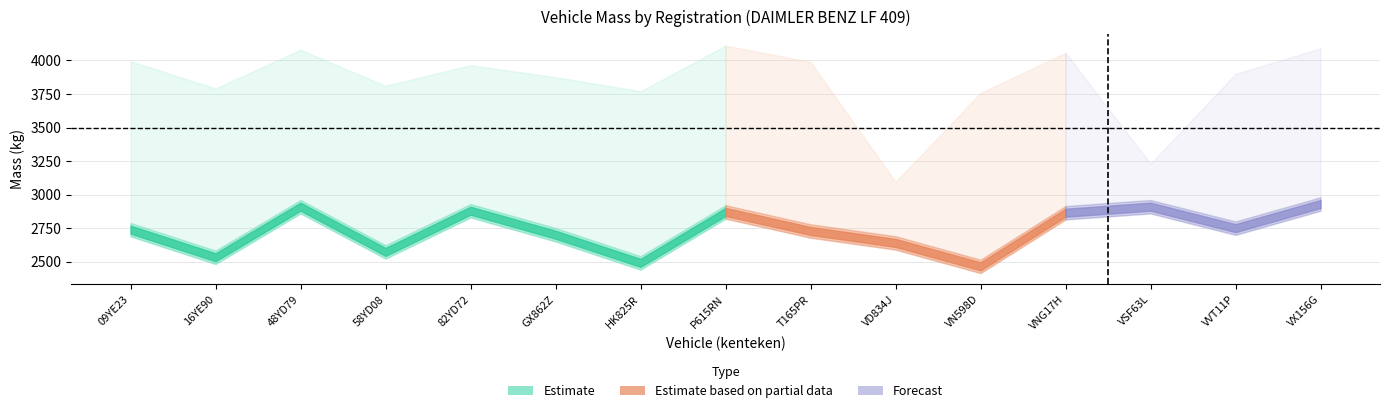

Which has a higher value, VVT11P or GX862Z?

VVT11P